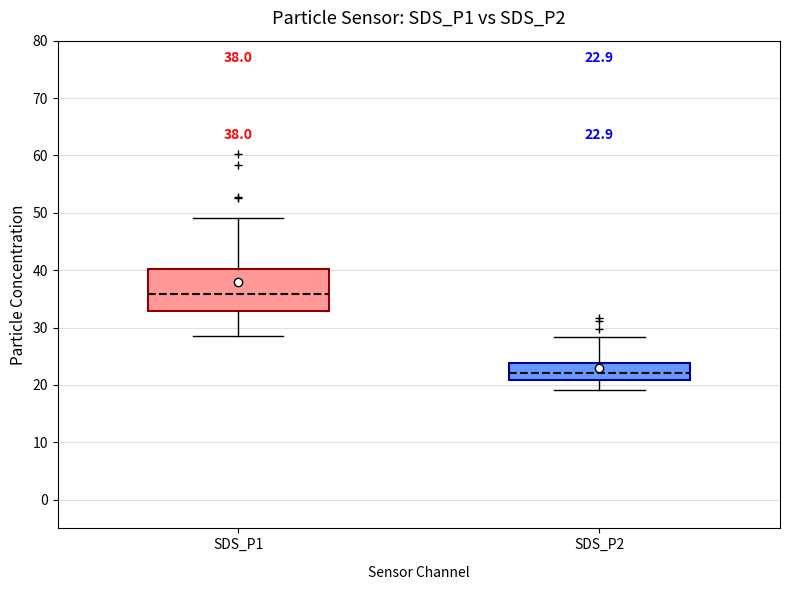

Which box is the tallest, from its lower edge to its upper edge?

SDS_P1